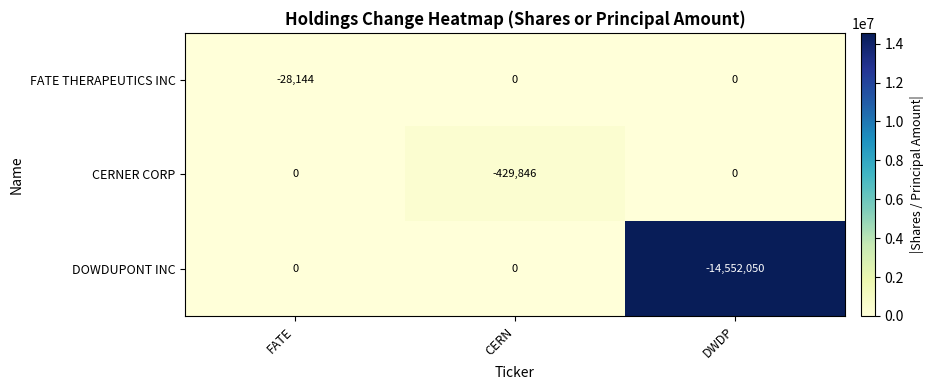

Which series has the largest total across all categories?

FATE THERAPEUTICS INC